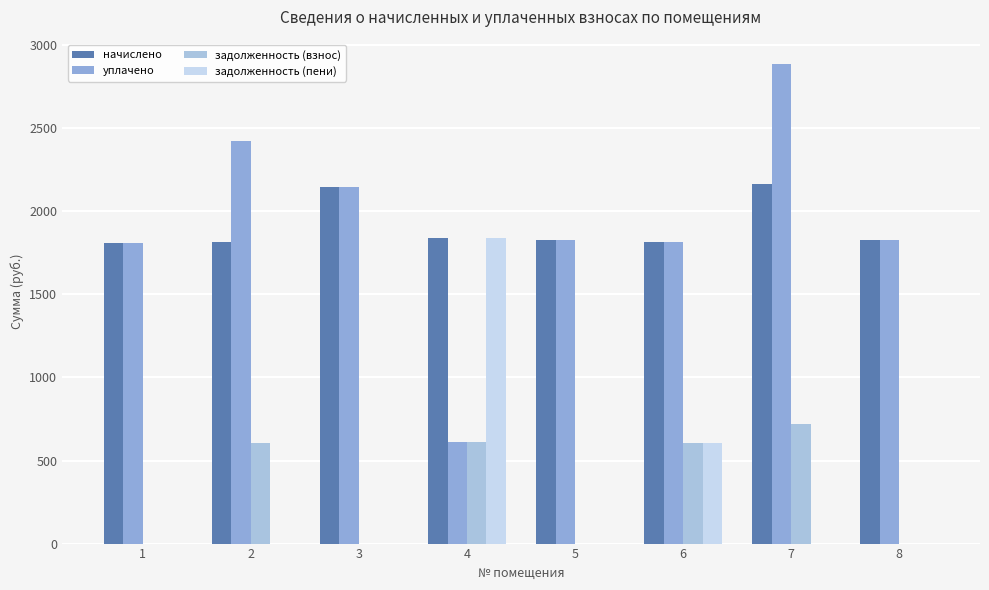

Reading left to right, what are all the values shown in this chart?

начислено: 1=1811.0	2=1818.3	3=2144.6	4=1836.7	5=1825.7	6=1818.3	7=2166.6	8=1829.3
уплачено: 1=1811.0	2=2424.4	3=2144.6	4=612.2	5=1825.7	6=1818.3	7=2888.8	8=1830.2
задолженность (взнос): 1=0.0	2=606.1	3=0.0	4=612.2	5=0.0	6=606.1	7=722.2	8=0.0
задолженность (пени): 1=0.0	2=0.0	3=0.0	4=1836.7	5=0.0	6=606.1	7=0.0	8=0.0